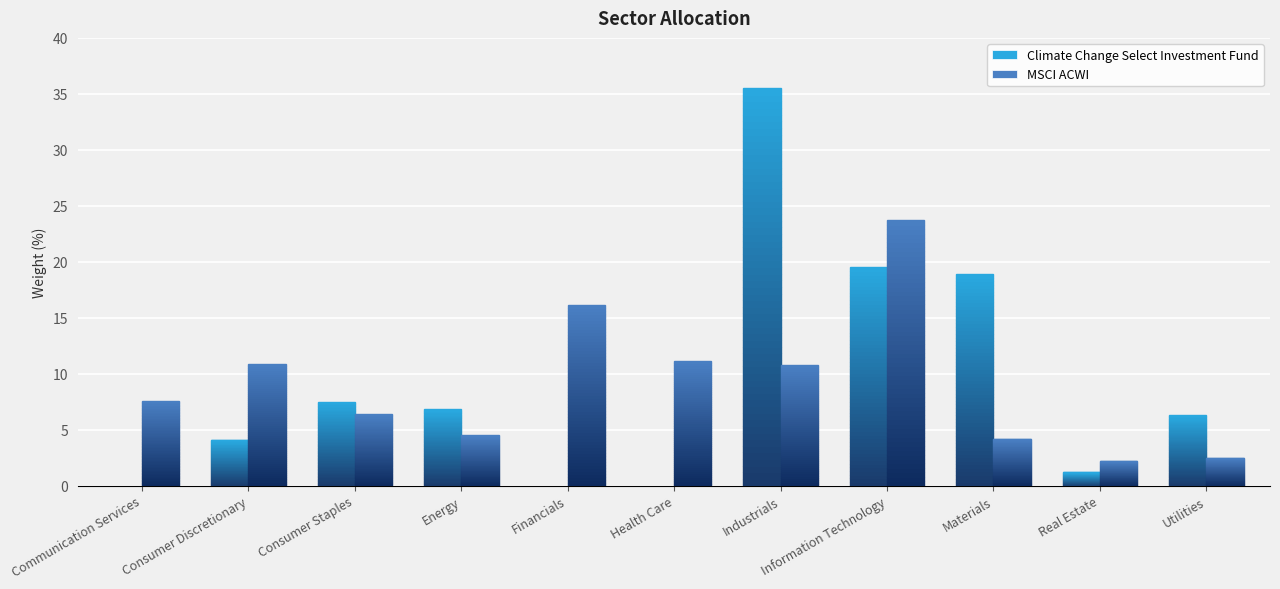

At which category is the sum across all series the highest?

Industrials